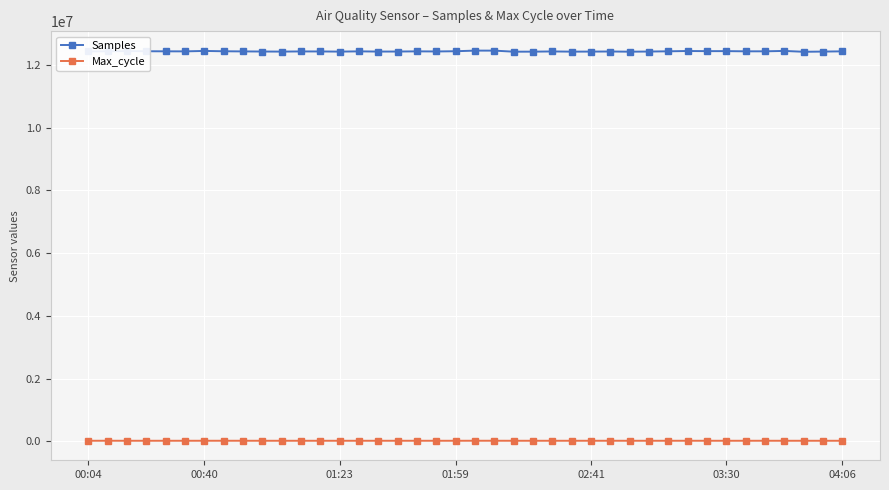

How many data points does each series have?

40